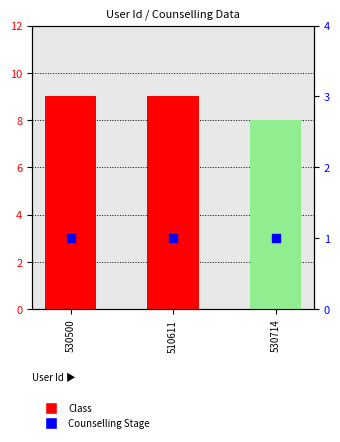

What is the total value across all series at 510611?

10